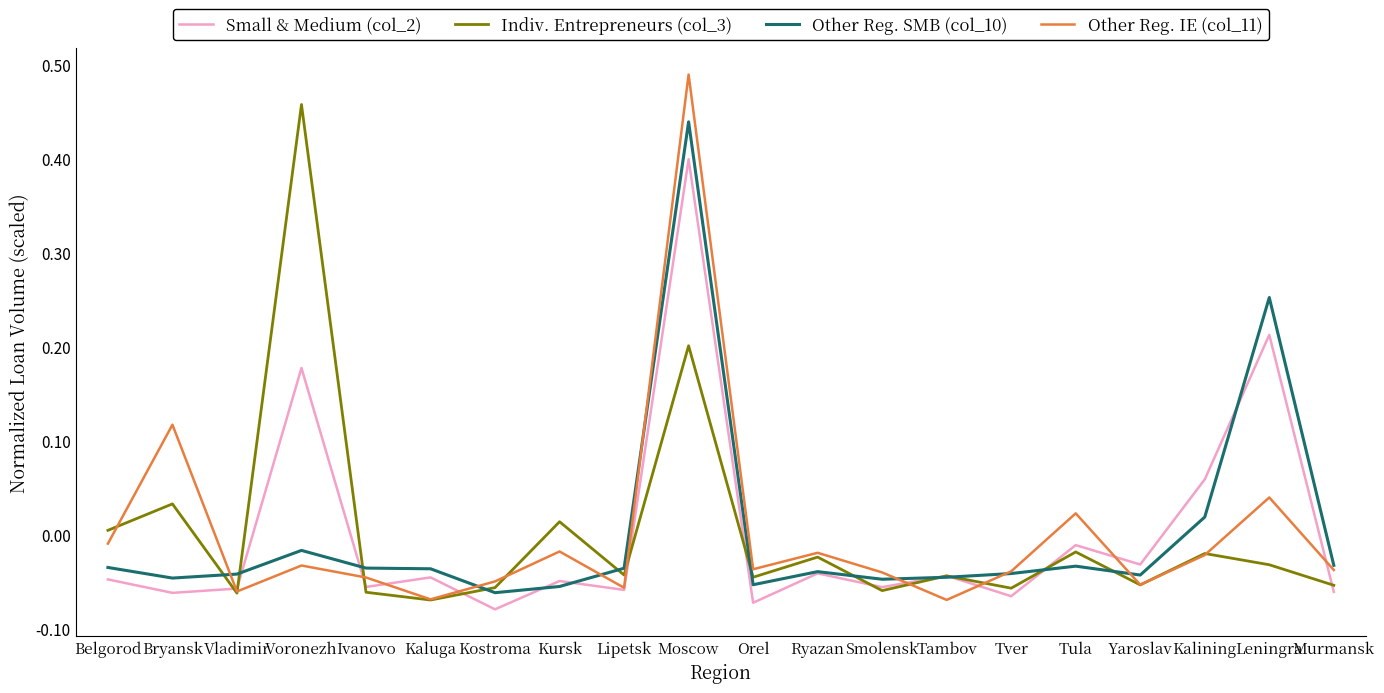

True or false: Indiv. Entrepreneurs (col_3) has more than 0 interior local peaks.

True